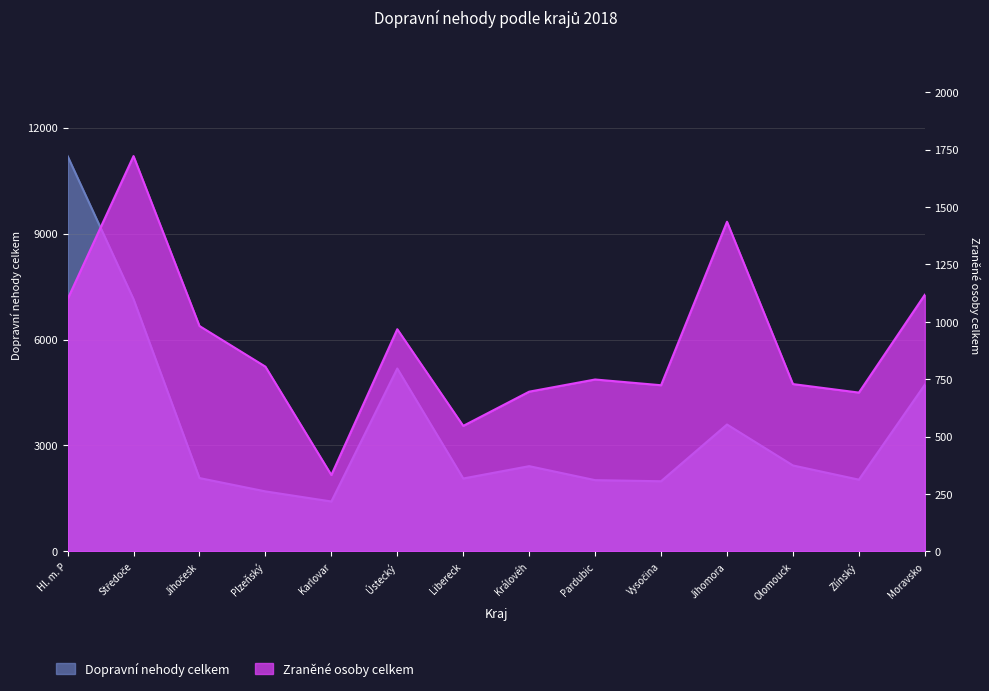

What is the average value of the Dopravní nehody celkem series?

3570